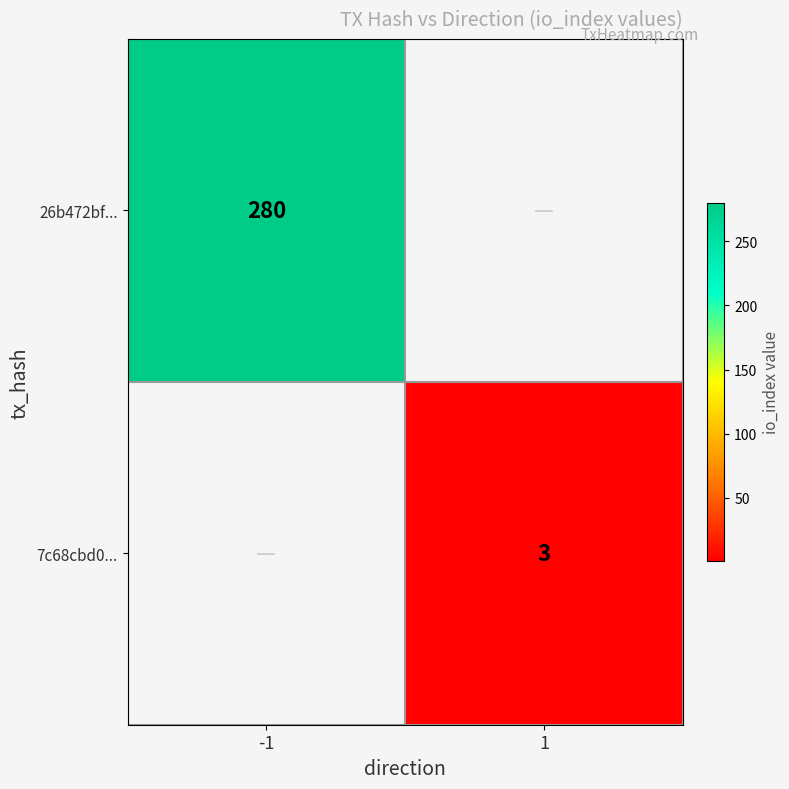

Is it true that 26b472bf... equals 280 at -1?

True